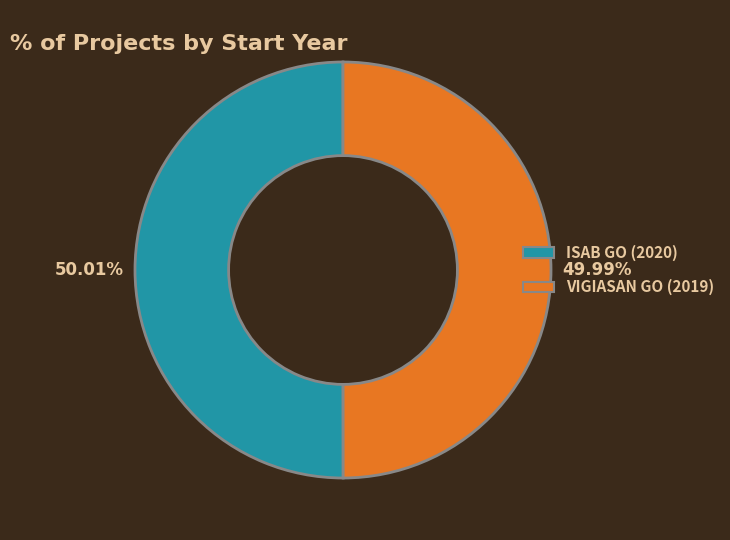

What is the ratio of the value at ISAB GO (2020) to the value at VIGIASAN GO (2019)?

1.0